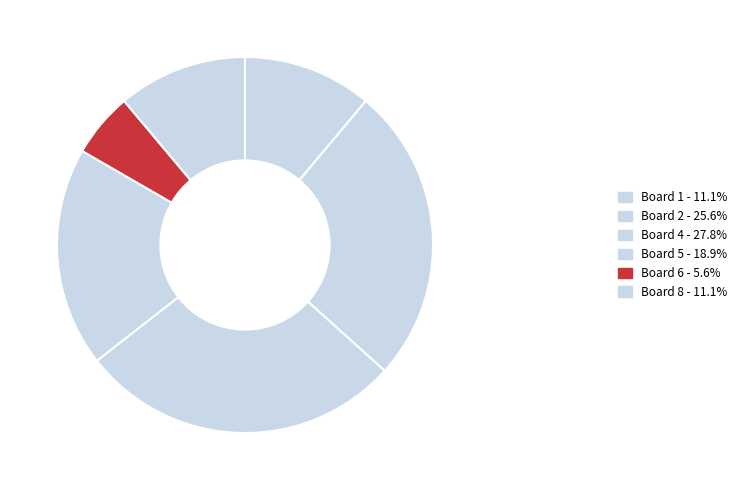

Does any single category account for the majority?

No